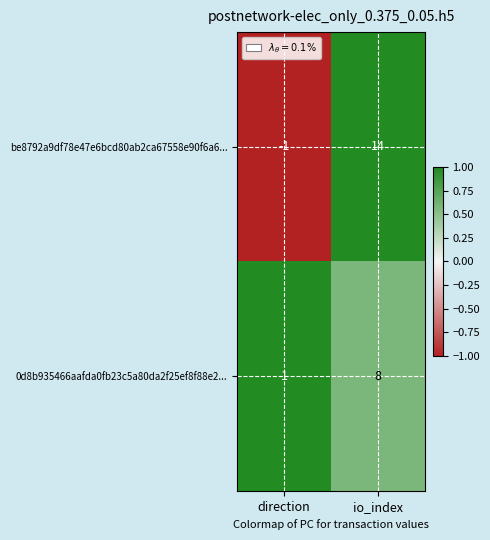

At which category is the sum across all series the highest?

io_index